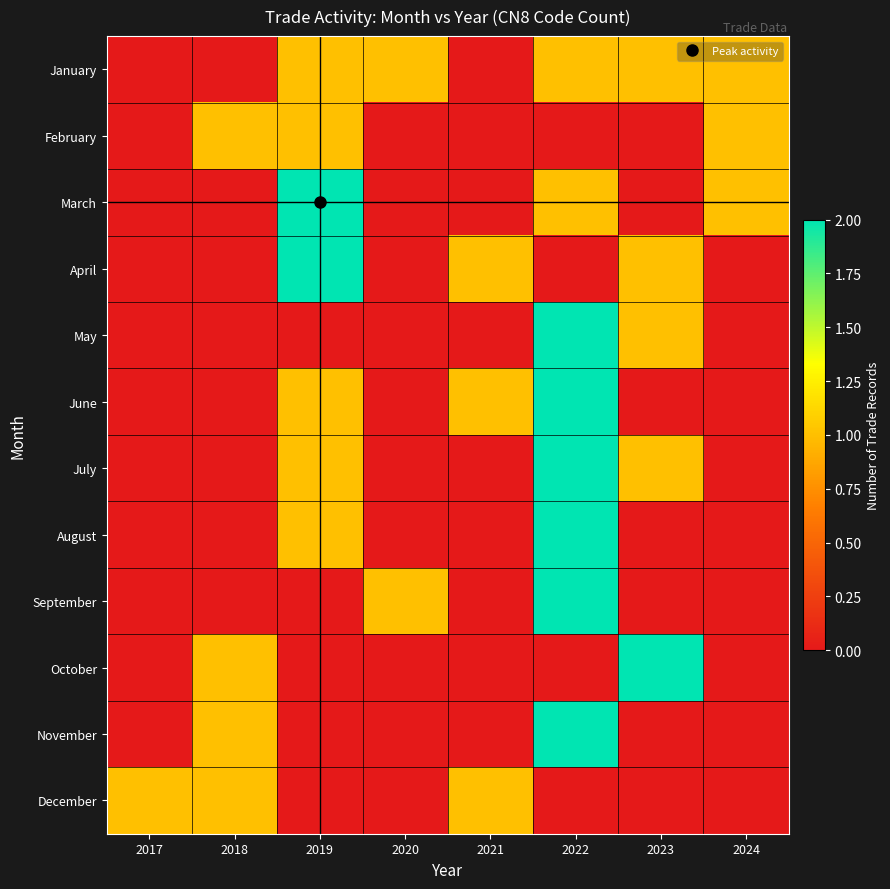

How many series are shown in this chart?

12